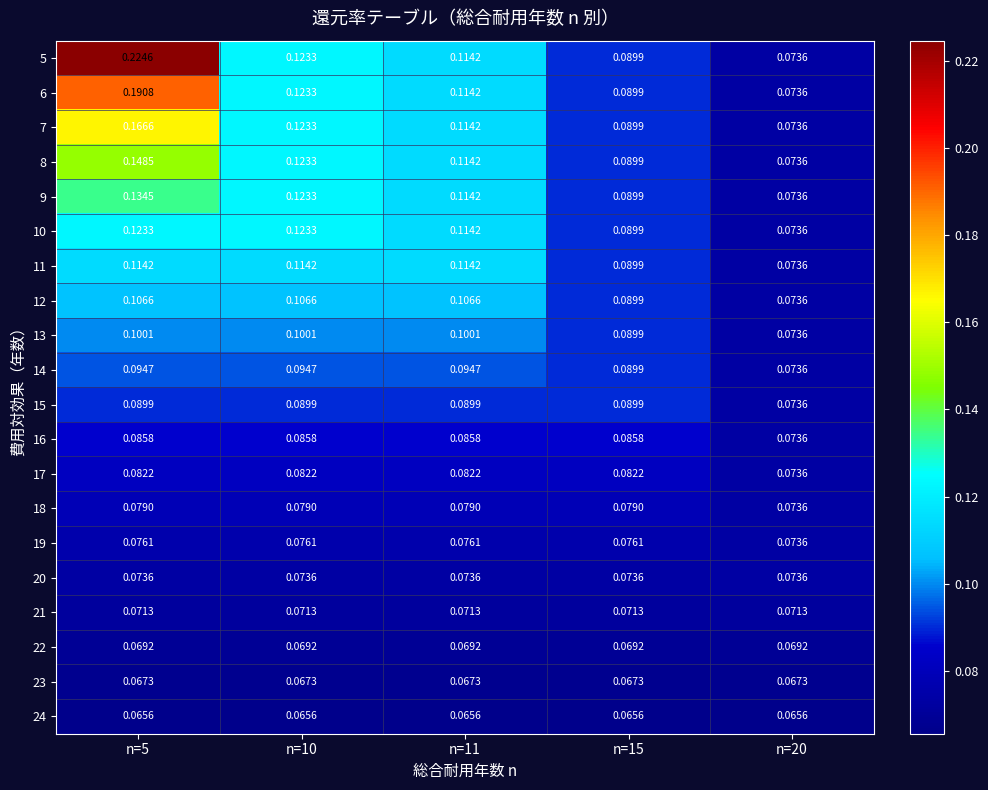

Is the value of 9 at n=10 greater than the value of 17 at n=11?

Yes